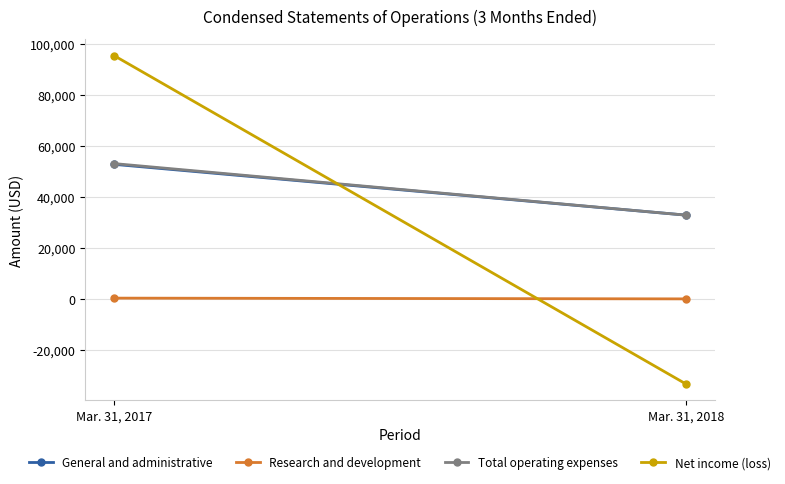

Rank the series by their maximum value, from highest to lowest.

Net income (loss), Total operating expenses, General and administrative, Research and development